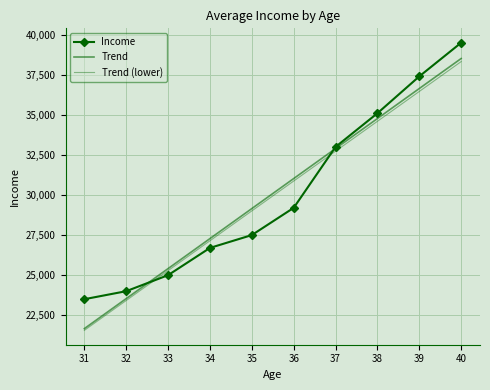

Does the chart have visible grid lines?

Yes